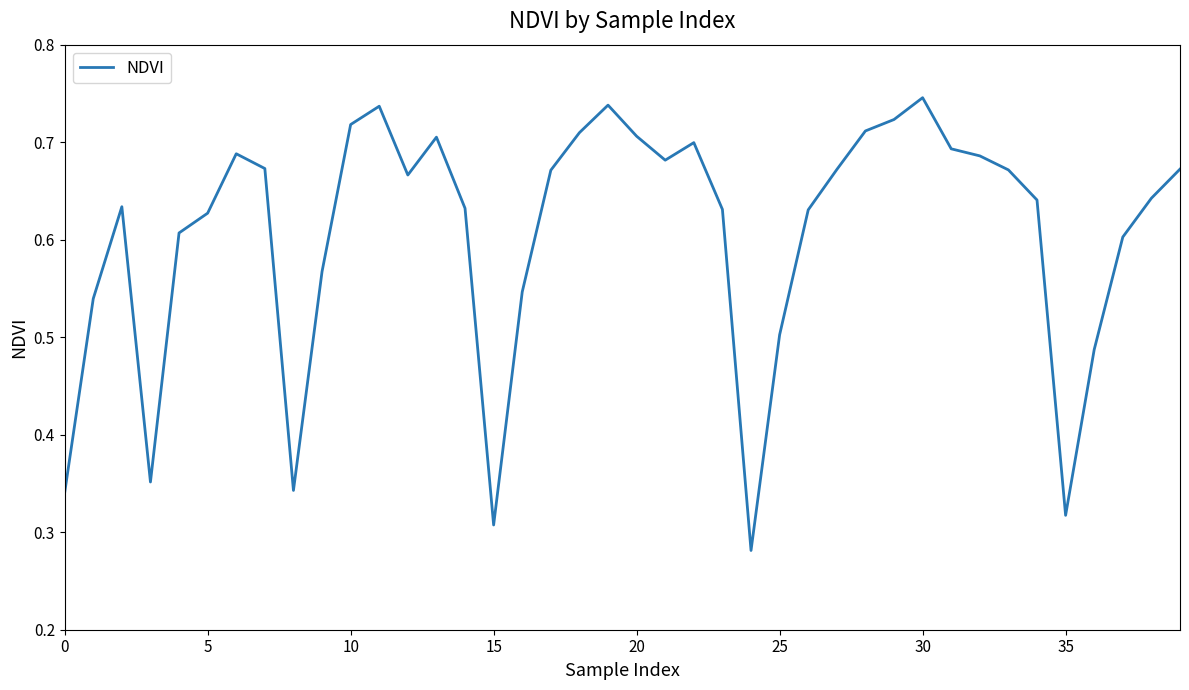

Does the chart display data point markers on the line(s)?

No